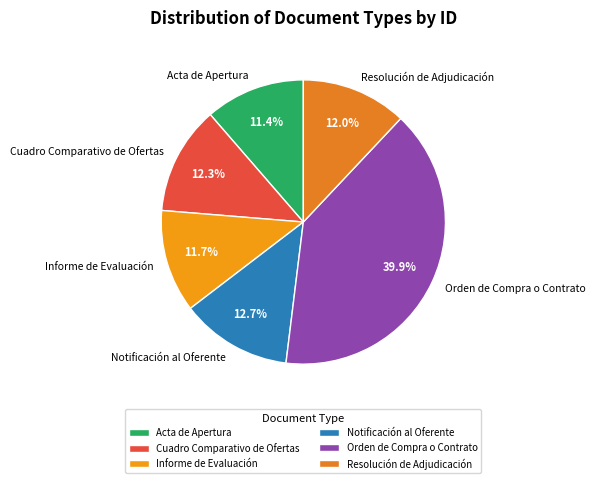

What percentage do Acta de Apertura and Orden de Compra o Contrato together represent?

51.3%